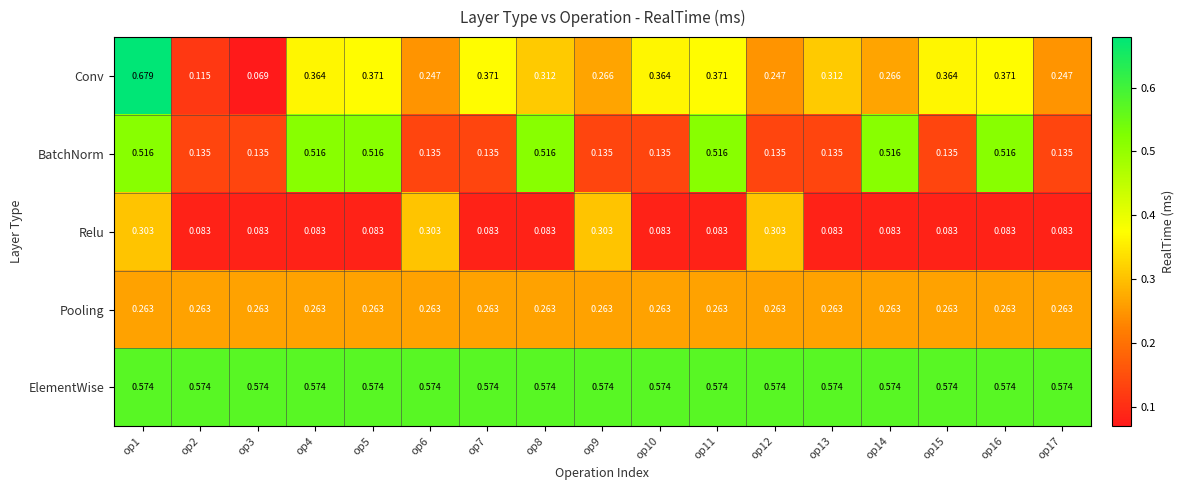

How many data points does each series have?

17